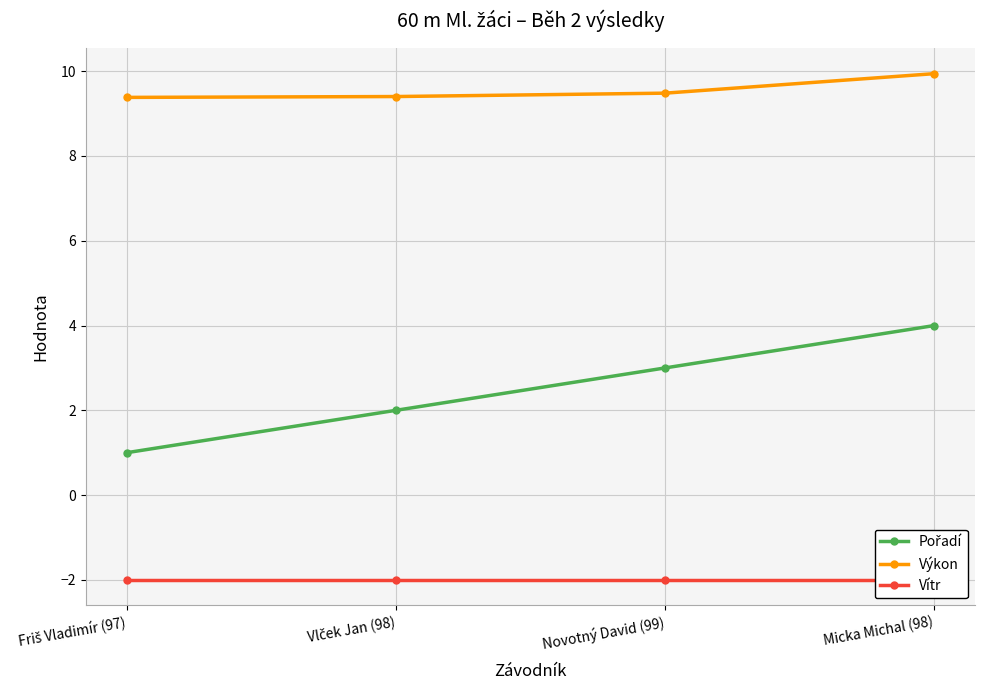

Which series has the widest spread of values?

Pořadí